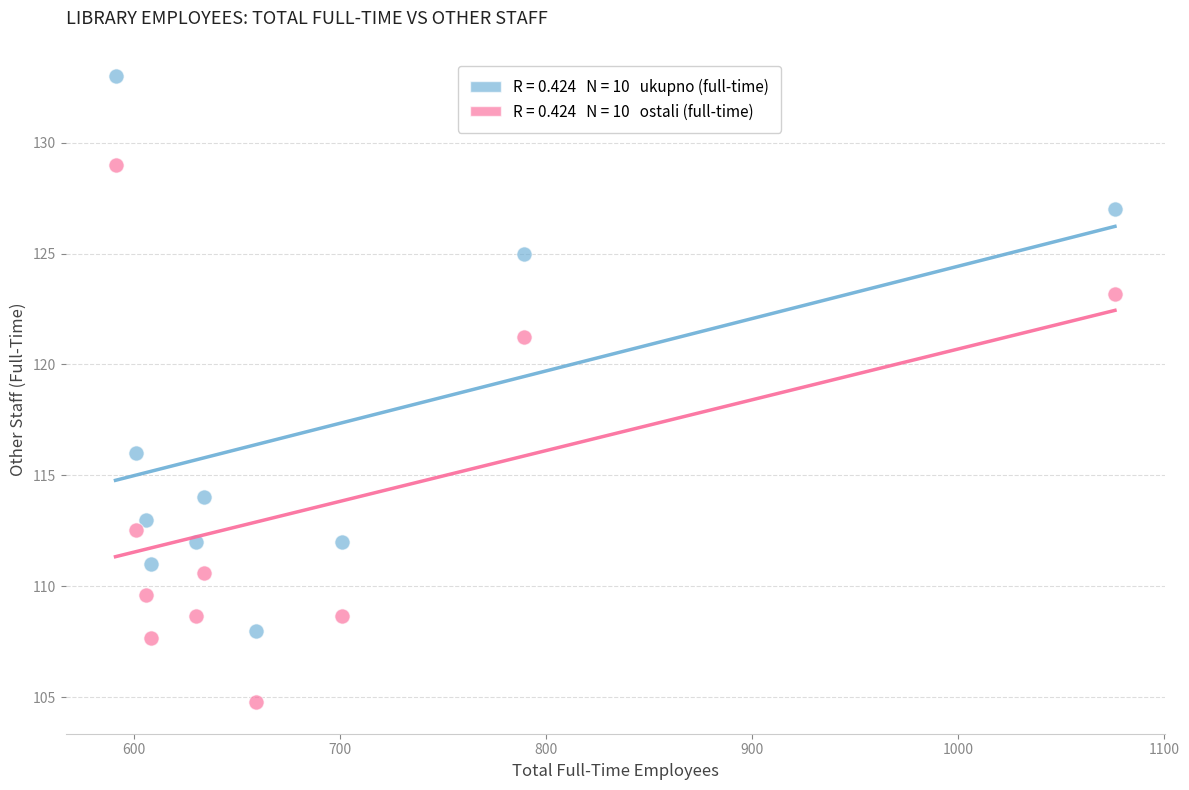

Across all data points, what is the range of X values (max minus min)?

485.0